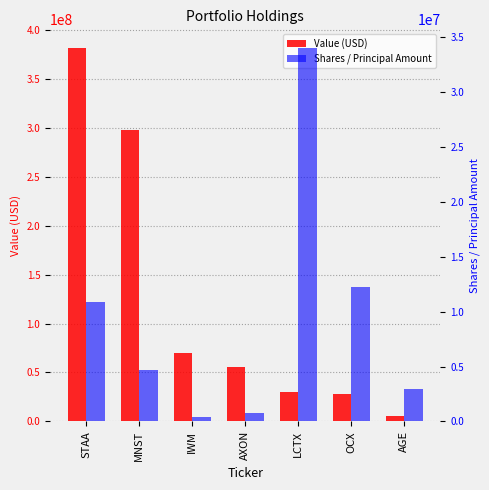

Is the value of Shares / Principal Amount at STAA greater than the value of Value (USD) at IWM?

No